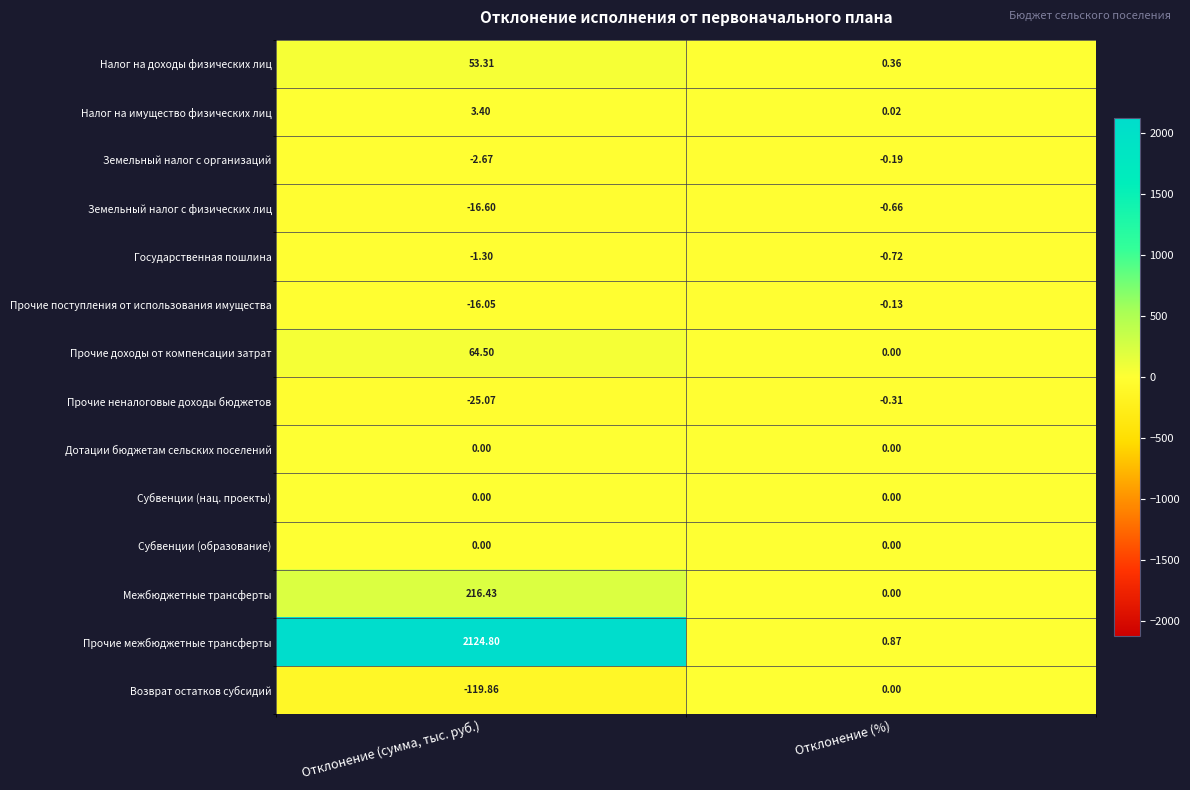

Rank the categories by Прочие неналоговые доходы бюджетов value from highest to lowest.

Отклонение (%), Отклонение (сумма, тыс. руб.)